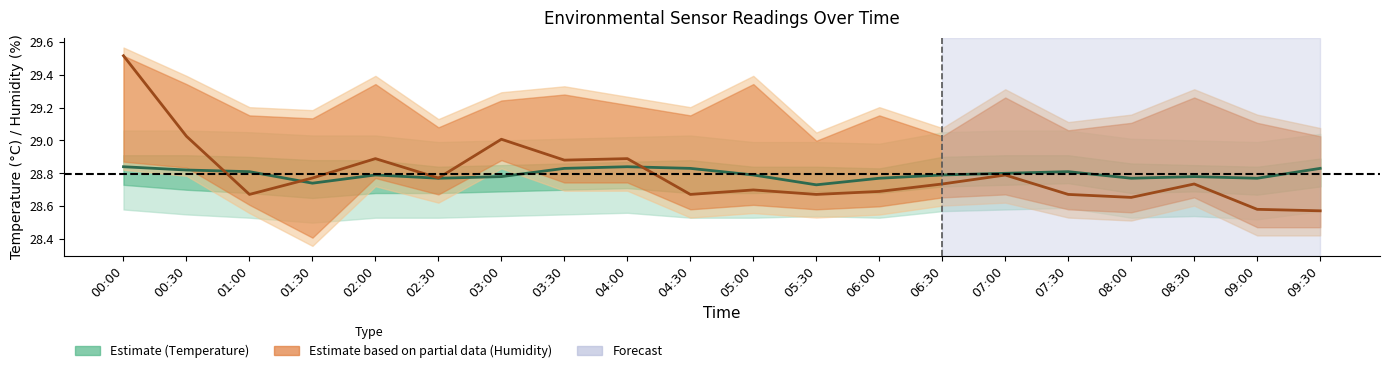

True or false: BME280_humidity has a value of 48.6 at 04:00.

False